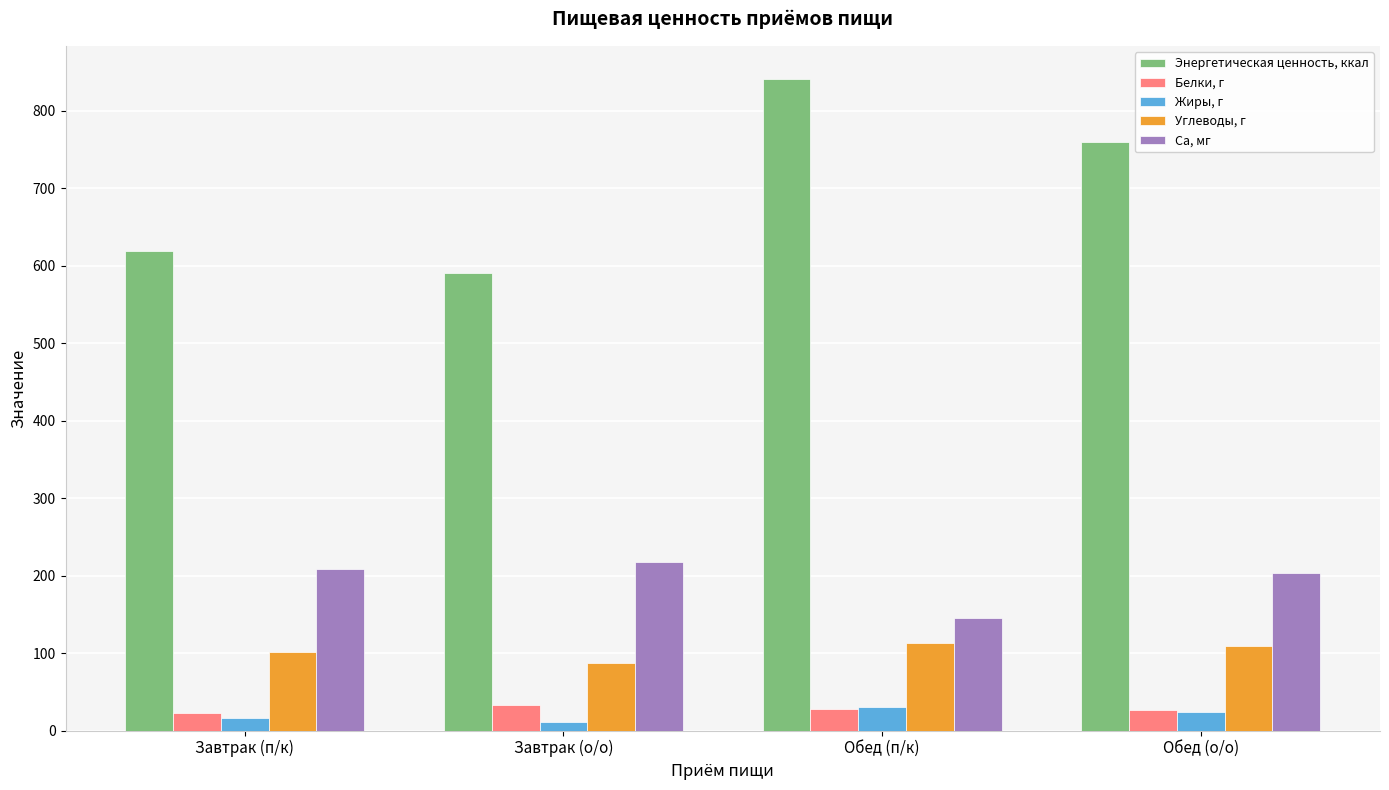

Does the chart contain stacked bars?

No